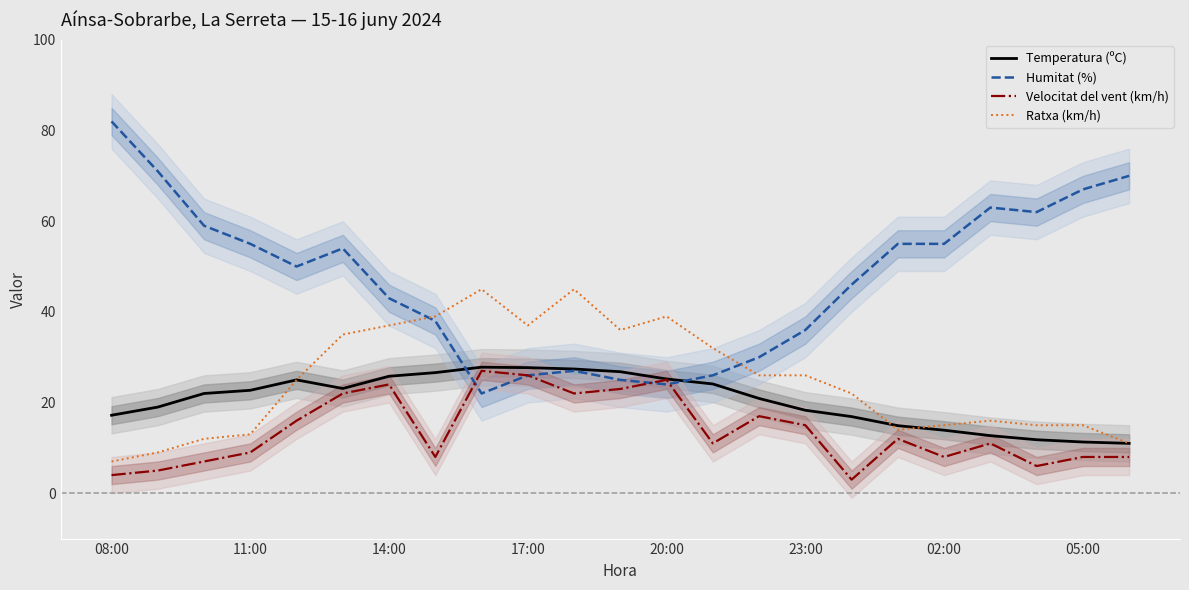

Is it true that Temperatura (ºC) equals 3.6 at 16?

False